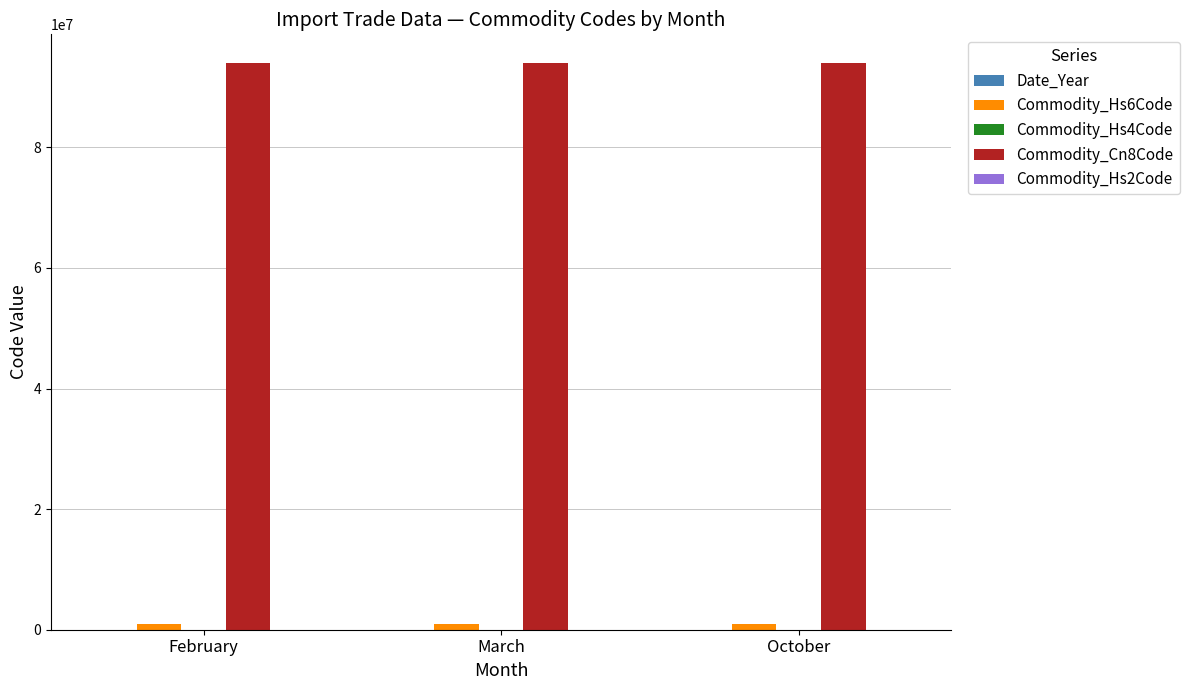

Which series has the largest total across all categories?

Commodity_Cn8Code